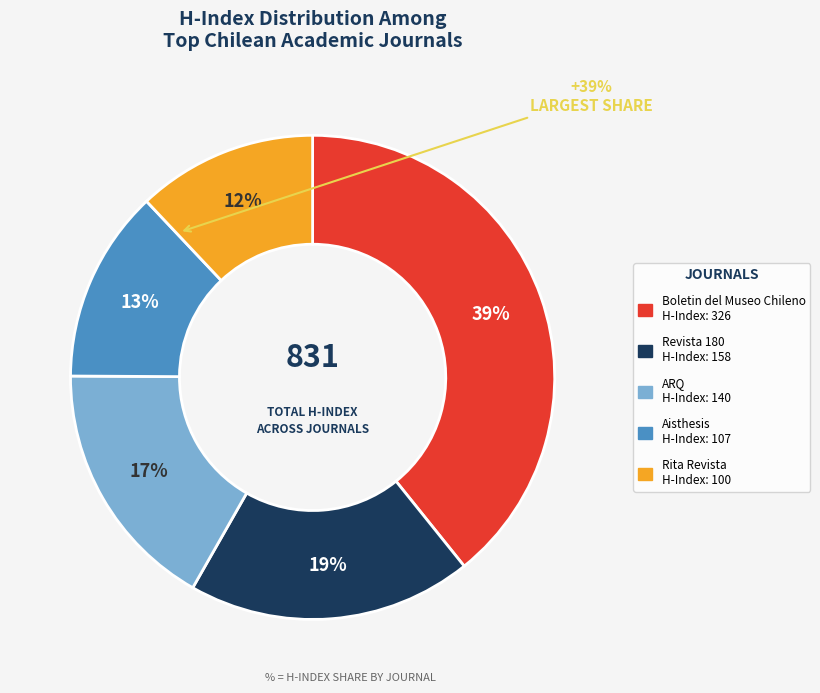

Does any single category account for the majority?

No